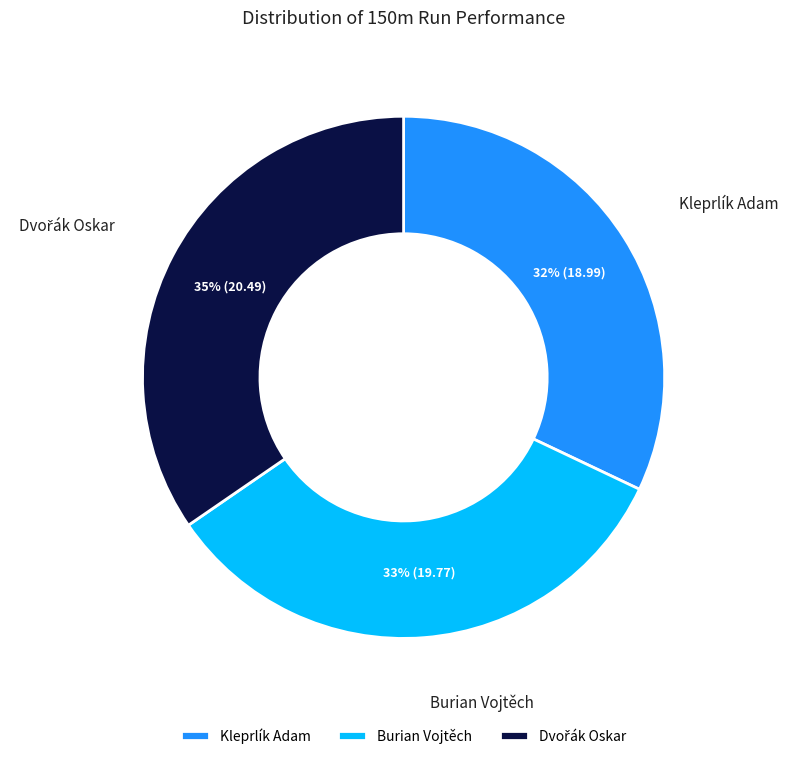

Is it true that Burian Vojtěch is 33% of the pie?

True